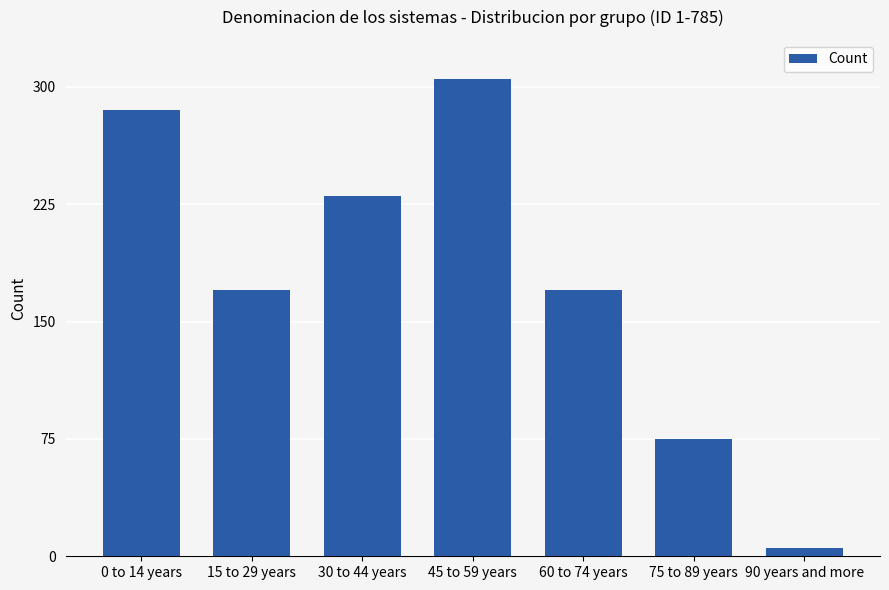

Reading right to left, extract all data points from this chart.

5	75	170	305	230	170	285